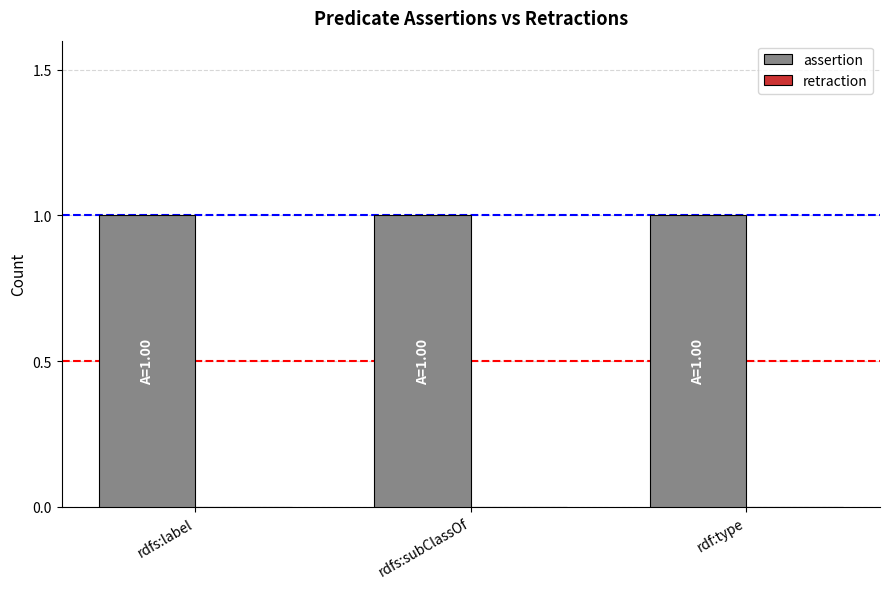

True or false: assertion has a value of 1 at rdfs:label.

False